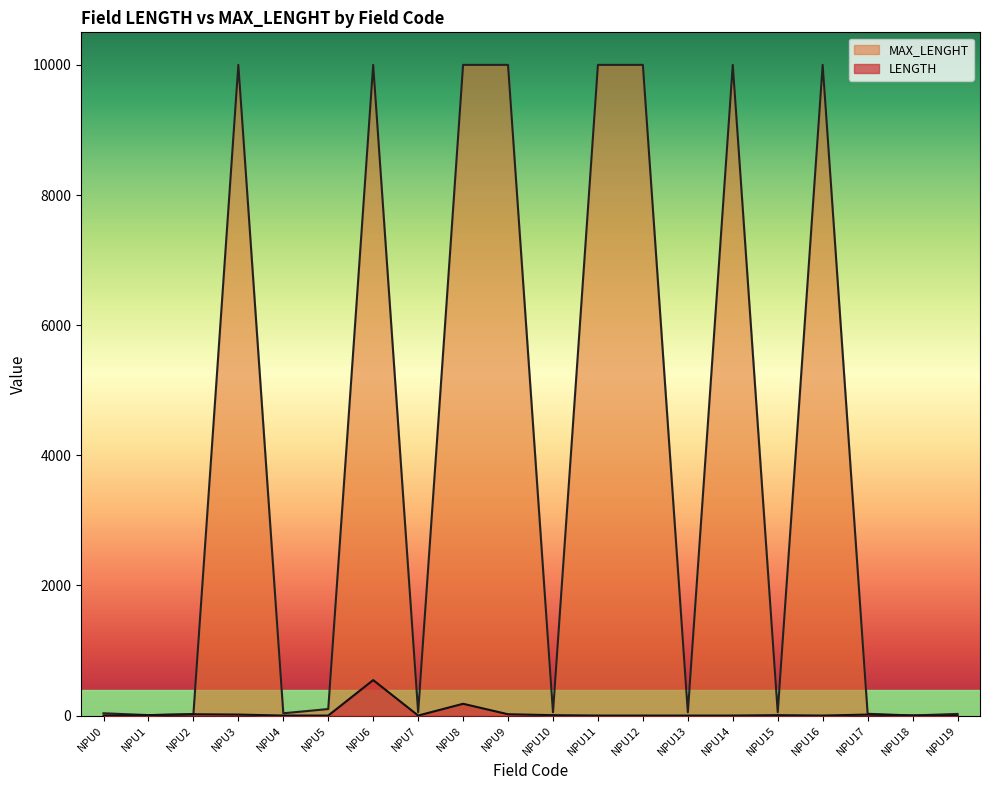

Reading right to left, transcribe all the data shown in this chart.

LENGTH: 0	1	15	0	6	0	0	0	0	6	20	181	0	545	0	0	15	20	6	0
MAX_LENGHT: 25	1	27	10000	50	10000	50	10000	10000	50	10000	10000	50	10000	100	35	10000	20	7	35